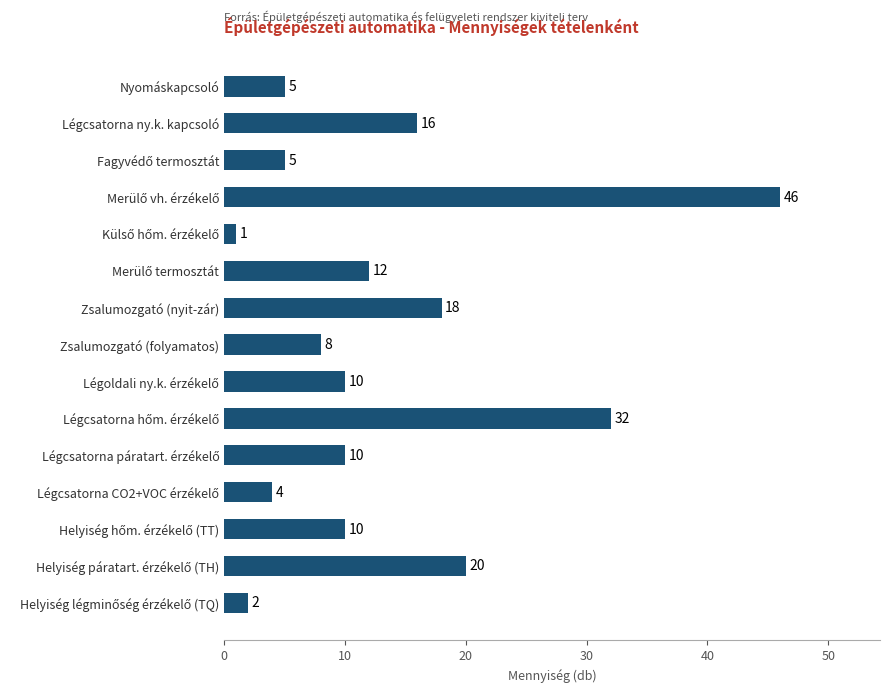

What is the maximum value shown in the chart?

46